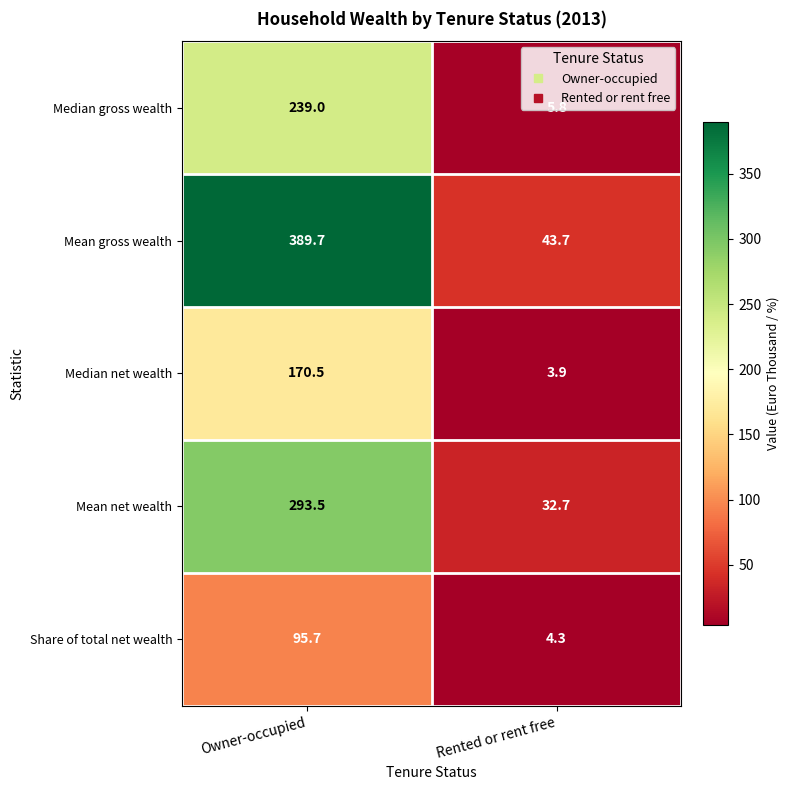

Which series has the largest total across all categories?

Mean gross wealth